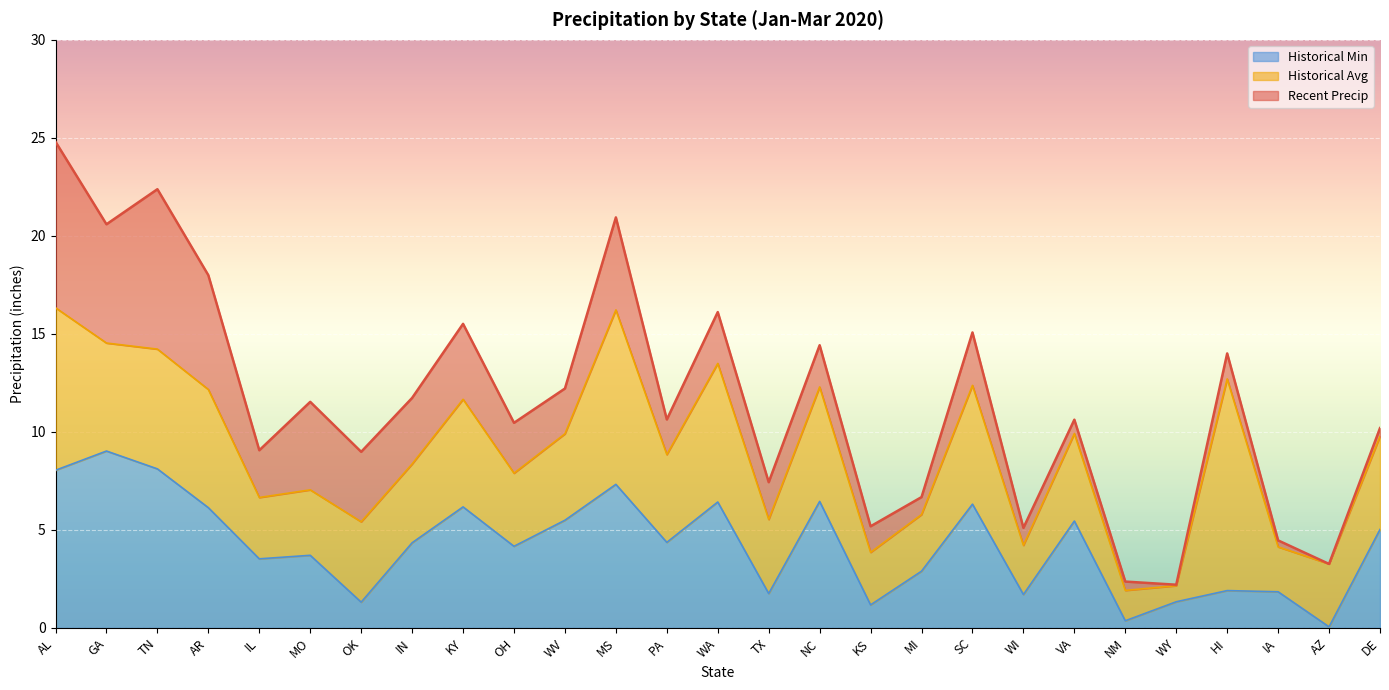

How many interior local peaks does the Recent Precip series have?

9